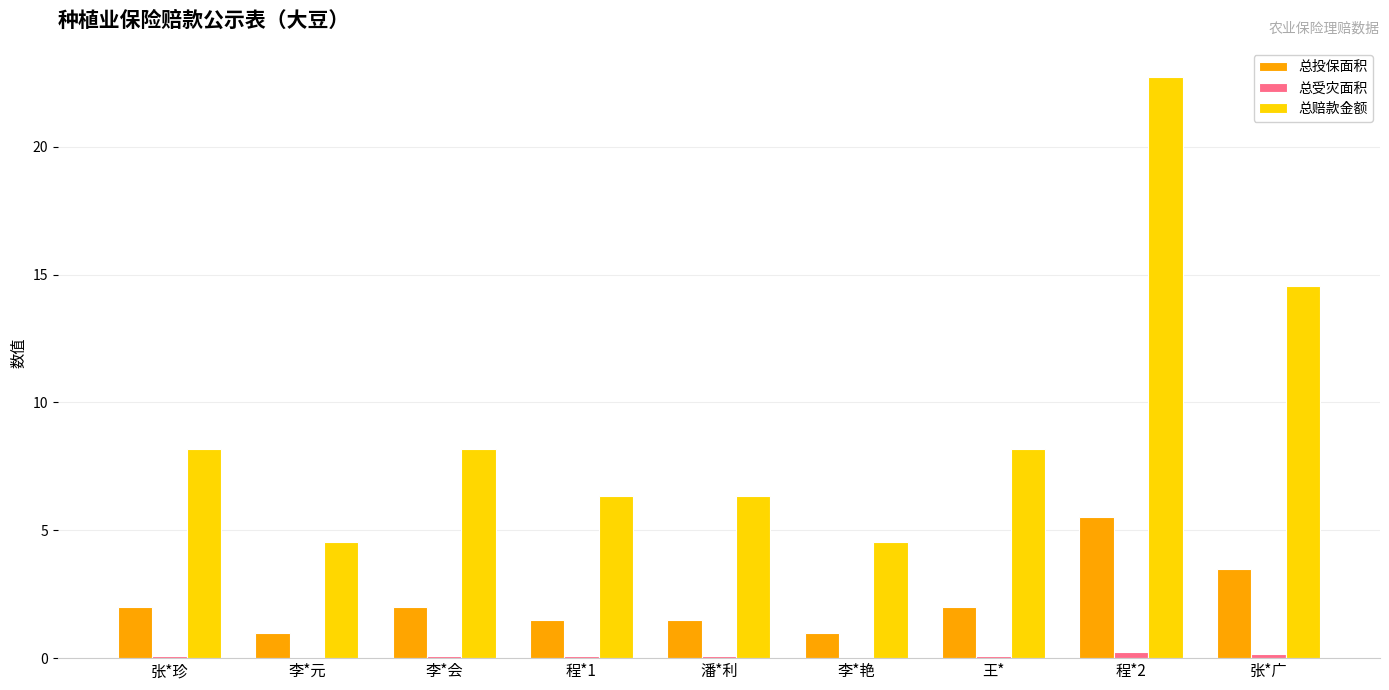

At which category is the sum across all series the highest?

程*2